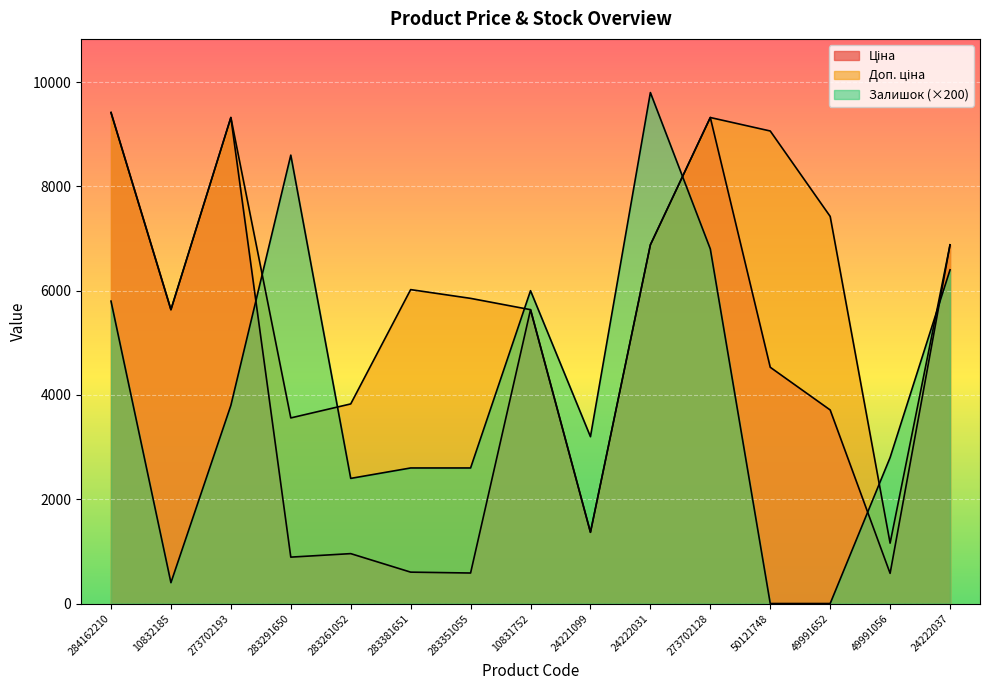

The Ціна series shows 2814.9 at 273702193. True or false?

False